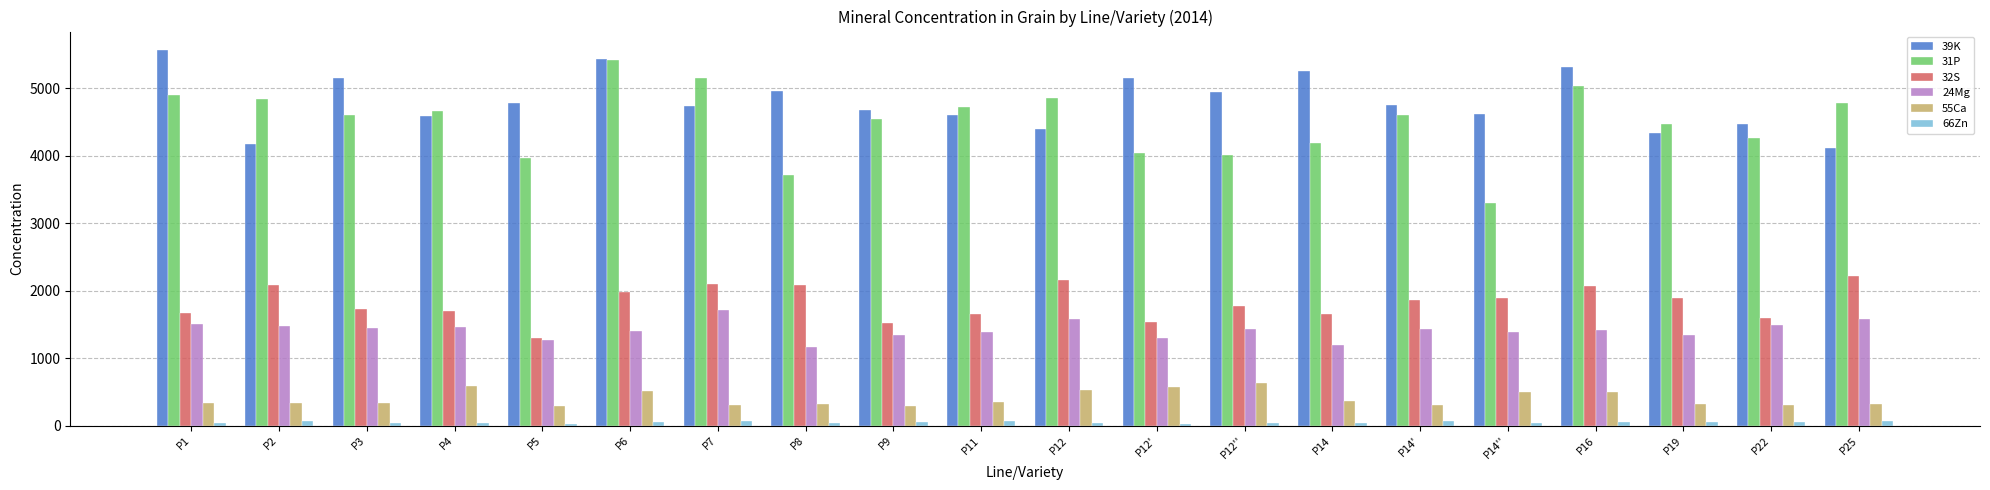

How many groups of bars are there?

20